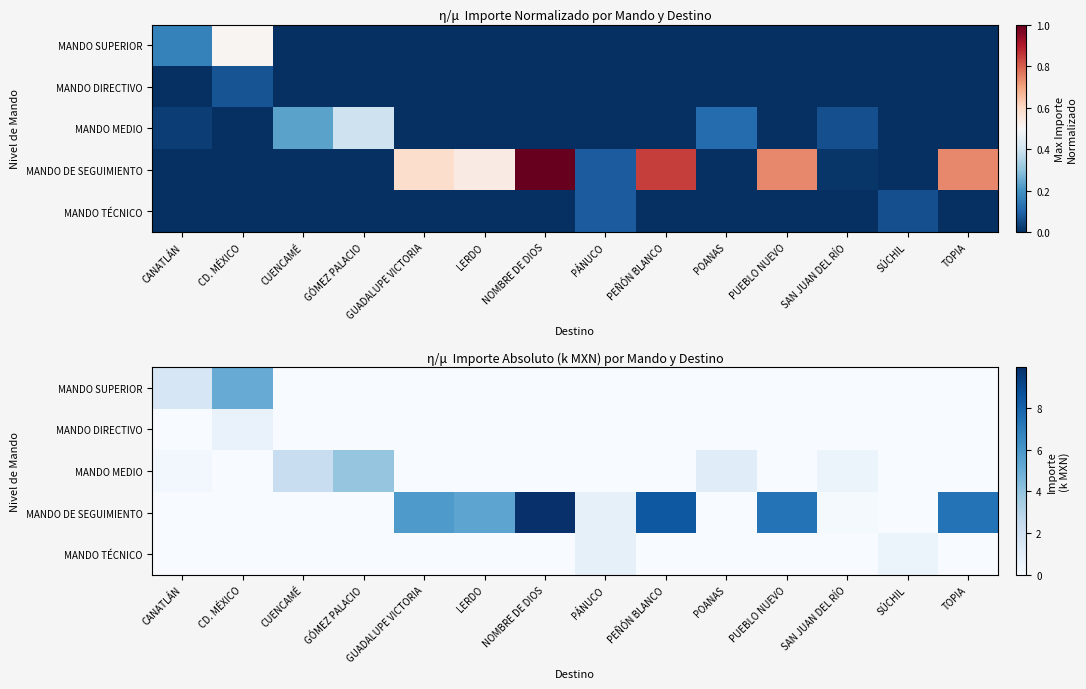

Which category has the lowest value across all series?

CUENCAMÉ